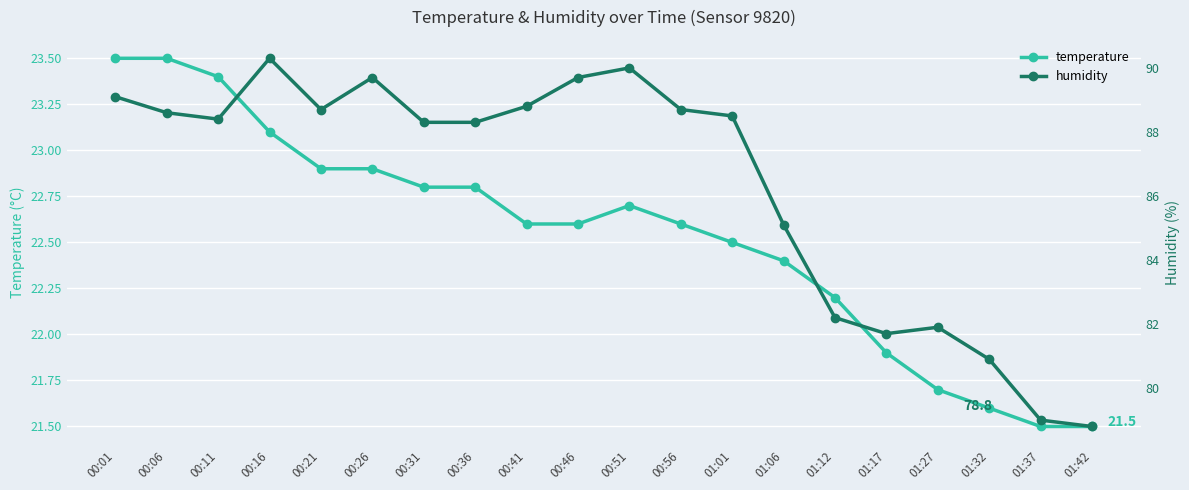

List the series in order of their peak value, lowest first.

temperature, humidity